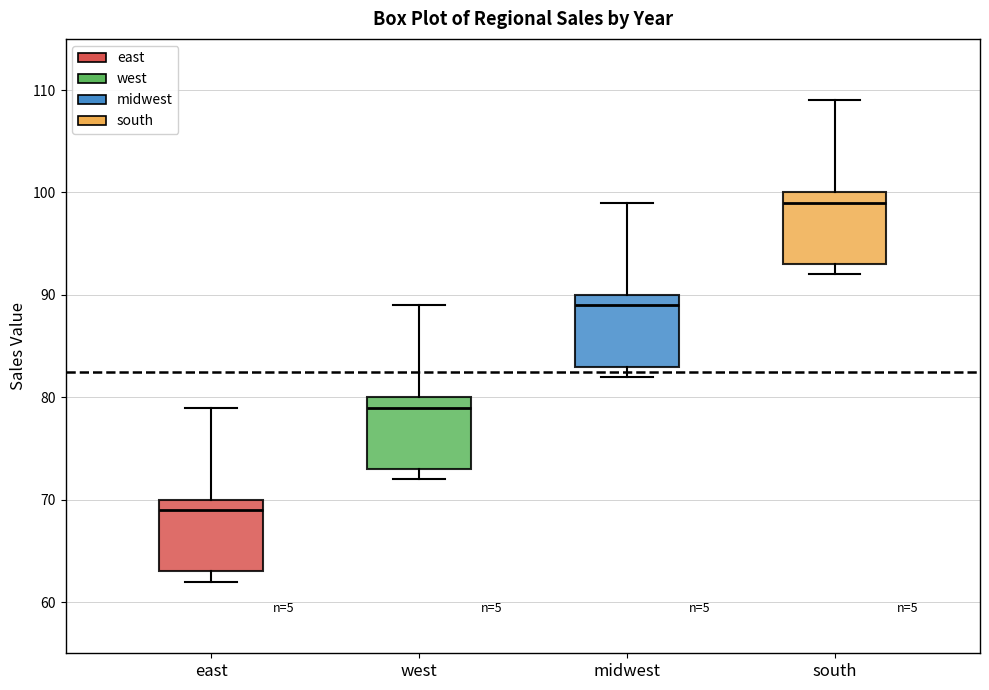

Reading left to right, read every box against the y-axis: the position of its median line, the range the box covers, and the ends of its whiskers. The values are not printed on the chart, so give them approximately, as read against the axis.

east: median 69, box 63 to 70, whiskers 62 to 79
west: median 79, box 73 to 80, whiskers 72 to 89
midwest: median 89, box 83 to 90, whiskers 82 to 99
south: median 99, box 93 to 100, whiskers 92 to 109